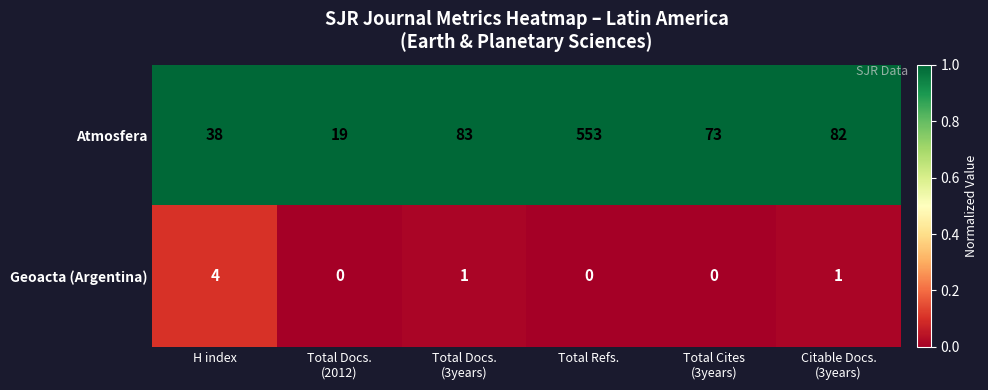

True or false: Geoacta (Argentina) has a value of 0 at Total Refs..

True